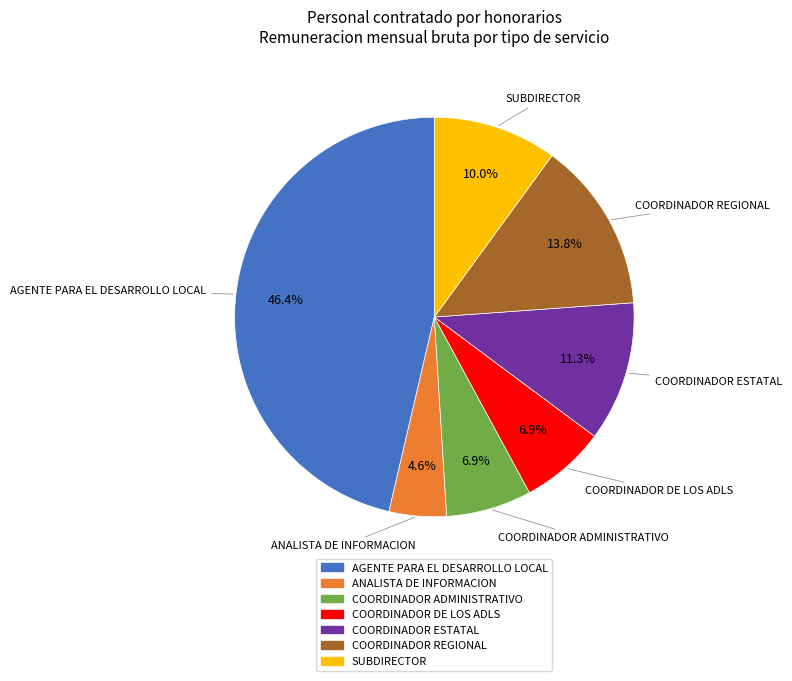

Which slice is the smallest?

ANALISTA DE INFORMACION